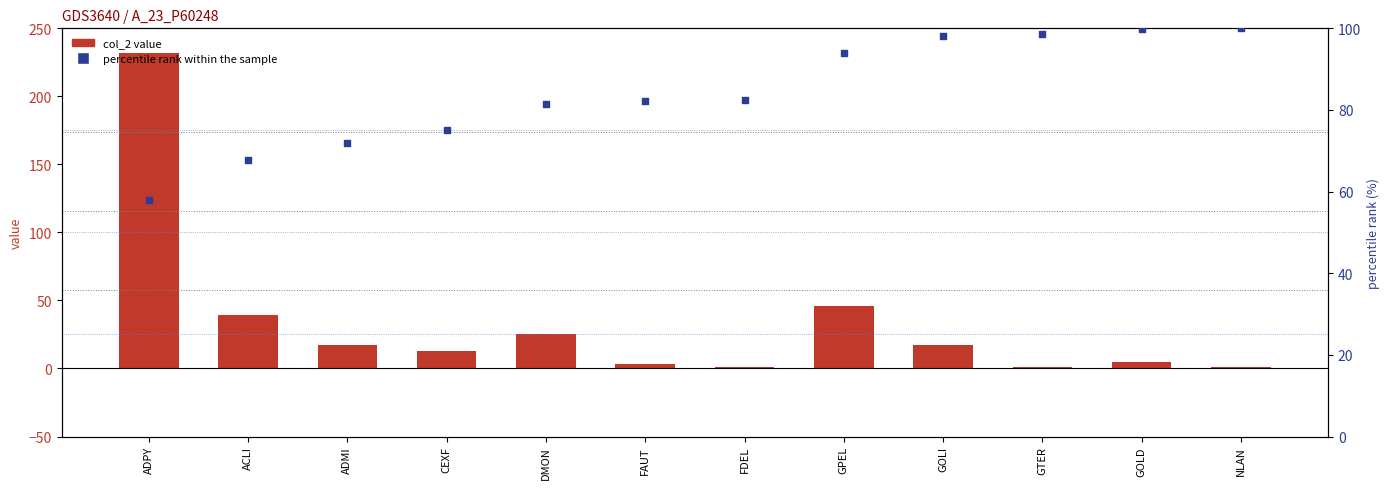

At how many categories does at least one series exceed 212?

1